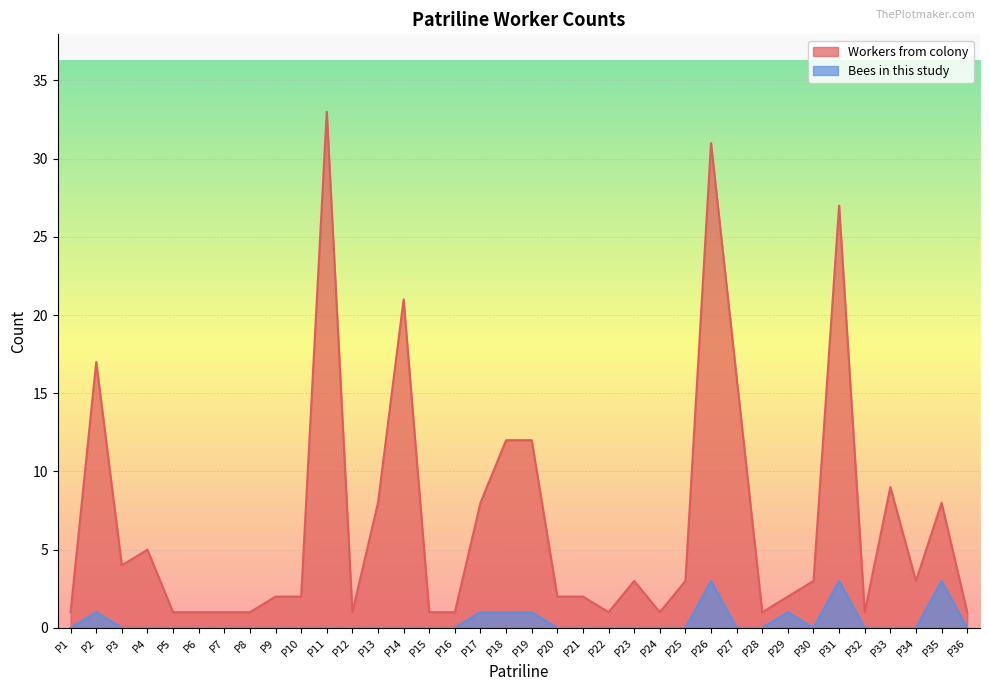

What is the value of the Workers from colony point at the 5th from the left?

1